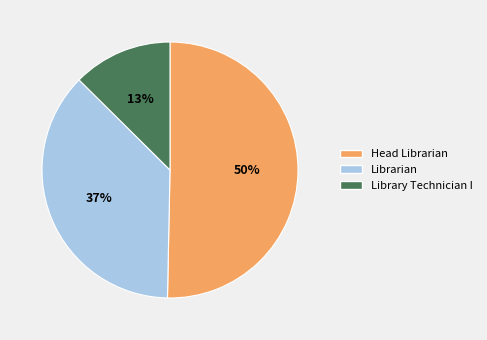

Which slice is the largest?

Head Librarian